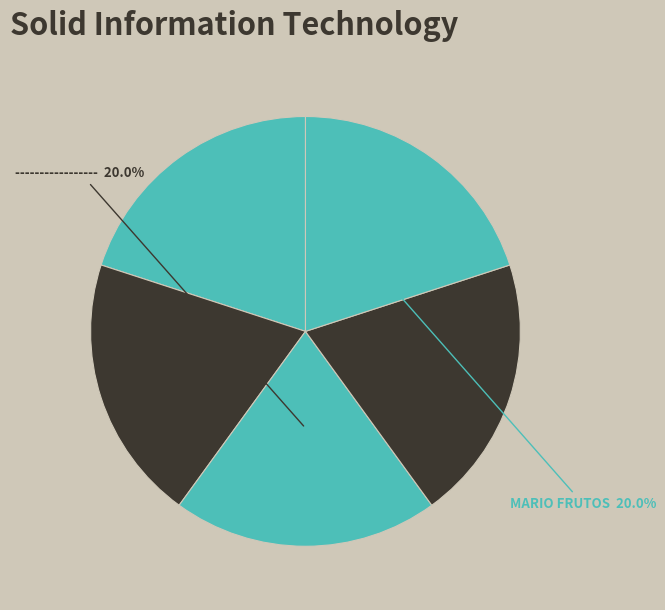

Which slice is the largest?

MARIO FRUTOS